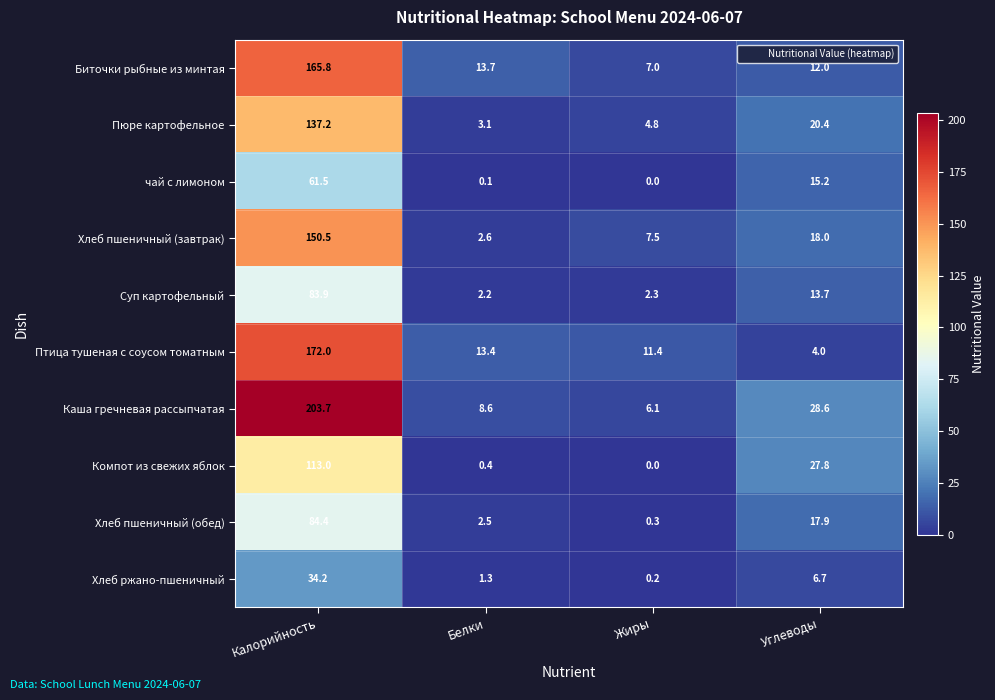

What is the greatest value displayed?

203.7